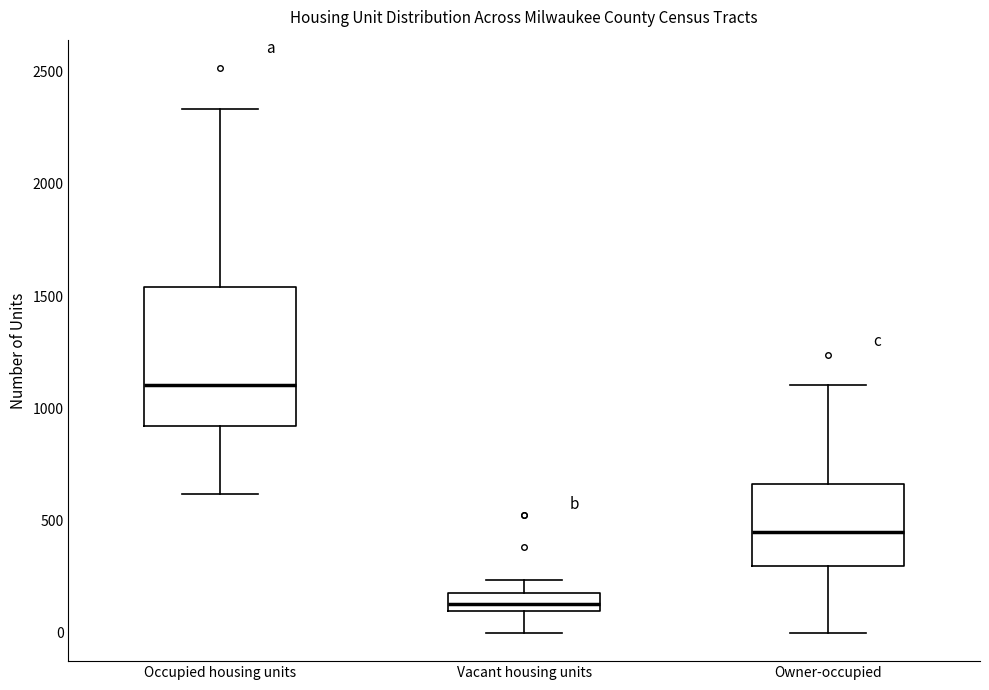

Where is the lower edge of the box for Owner-occupied on the y-axis? The values are not printed on the chart, so give them approximately, as read against the axis.

300